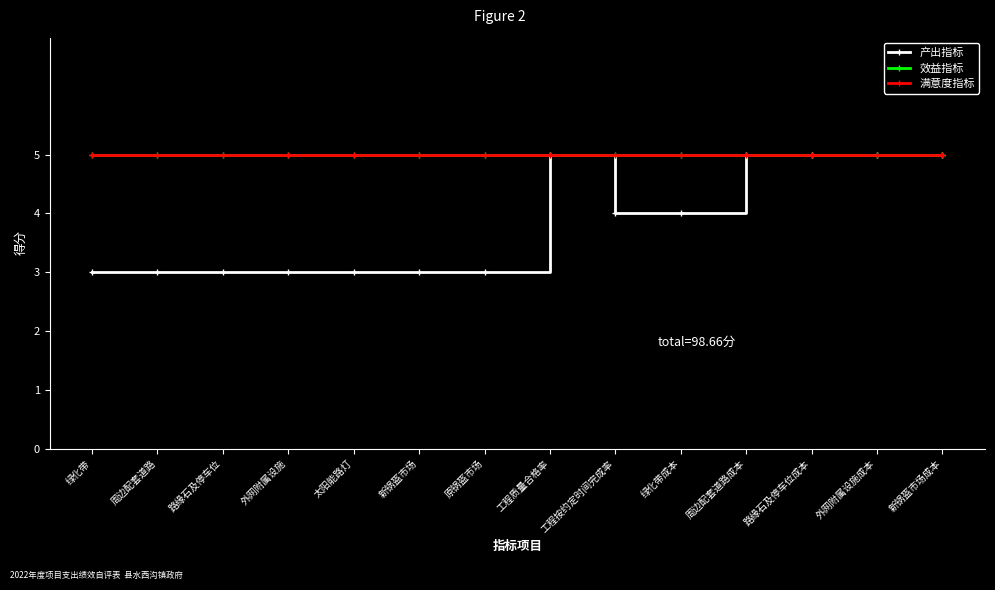

Does the chart have visible grid lines?

No